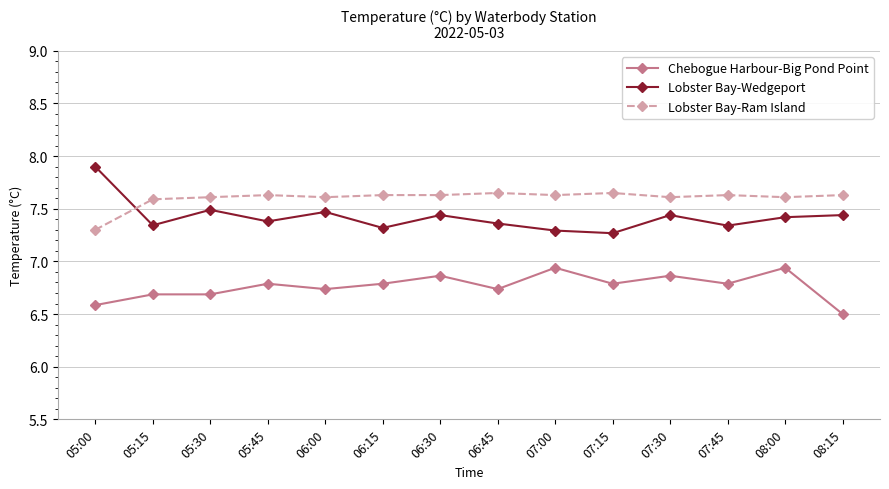

What position from the right is 05:00?

14